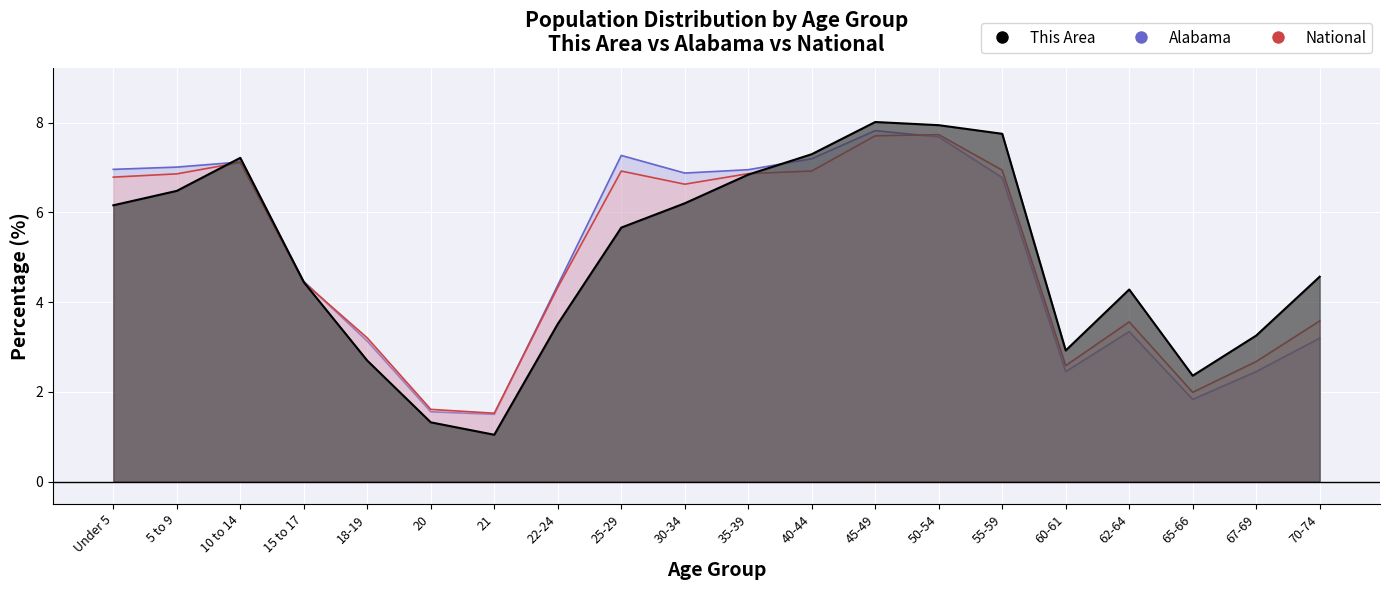

Reading right to left, transcribe all the data shown in this chart.

This Area: 70-74=4.6	67-69=3.3	65-66=2.4	62-64=4.3	60-61=2.9	55-59=7.8	50-54=7.9	45-49=8.0	40-44=7.3	35-39=6.8	30-34=6.2	25-29=5.7	22-24=3.5	21=1.0	20=1.3	18-19=2.7	15 to 17=4.4	10 to 14=7.2	5 to 9=6.5	Under 5=6.2
Alabama: 70-74=3.6	67-69=2.7	65-66=2.0	62-64=3.6	60-61=2.6	55-59=6.9	50-54=7.7	45-49=7.7	40-44=6.9	35-39=6.9	30-34=6.6	25-29=6.9	22-24=4.3	21=1.5	20=1.6	18-19=3.2	15 to 17=4.4	10 to 14=7.1	5 to 9=6.9	Under 5=6.8
National: 70-74=3.2	67-69=2.5	65-66=1.8	62-64=3.3	60-61=2.5	55-59=6.8	50-54=7.7	45-49=7.8	40-44=7.2	35-39=7.0	30-34=6.9	25-29=7.3	22-24=4.4	21=1.5	20=1.6	18-19=3.1	15 to 17=4.5	10 to 14=7.1	5 to 9=7.0	Under 5=7.0